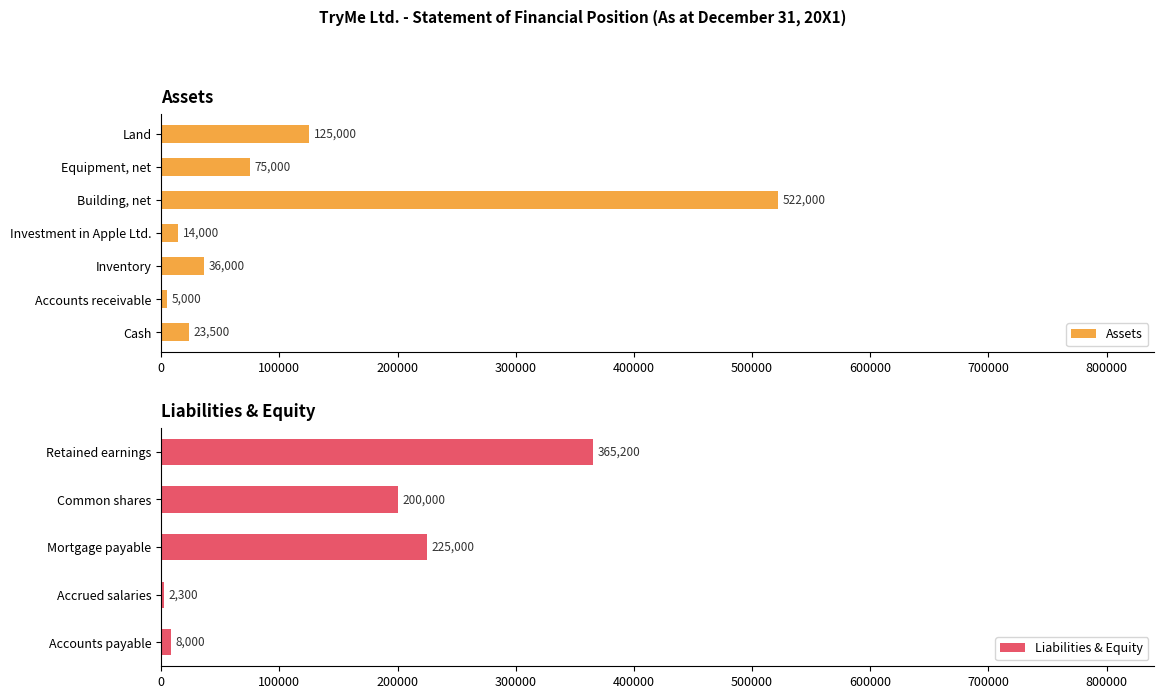

Rank the categories by value from lowest to highest.

Accounts receivable, Investment in Apple Ltd., Cash, Inventory, Equipment, net, Land, Building, net